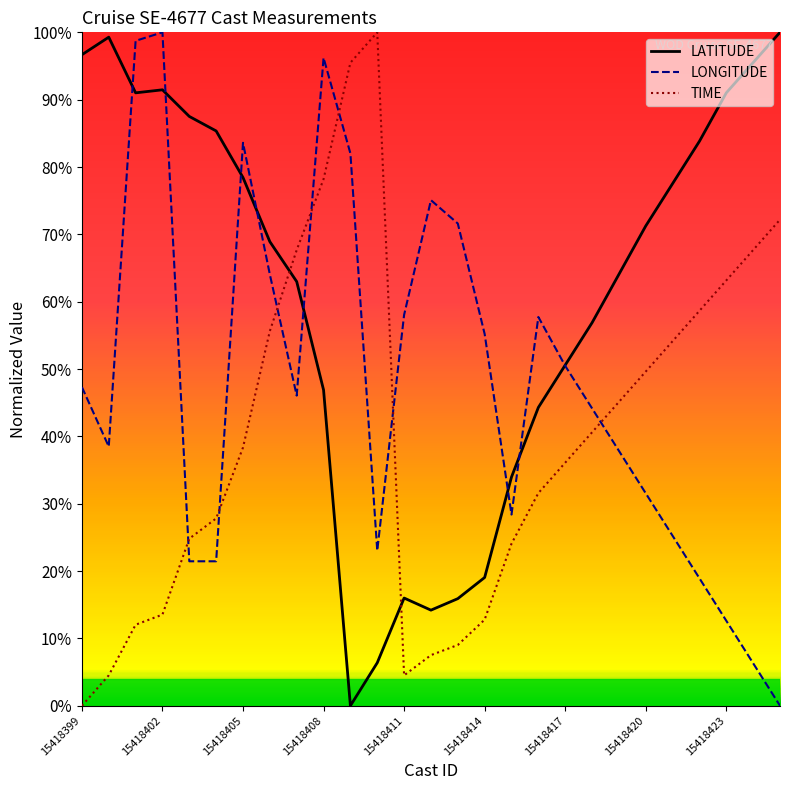

True or false: LONGITUDE and LATITUDE intersect in this chart.

True